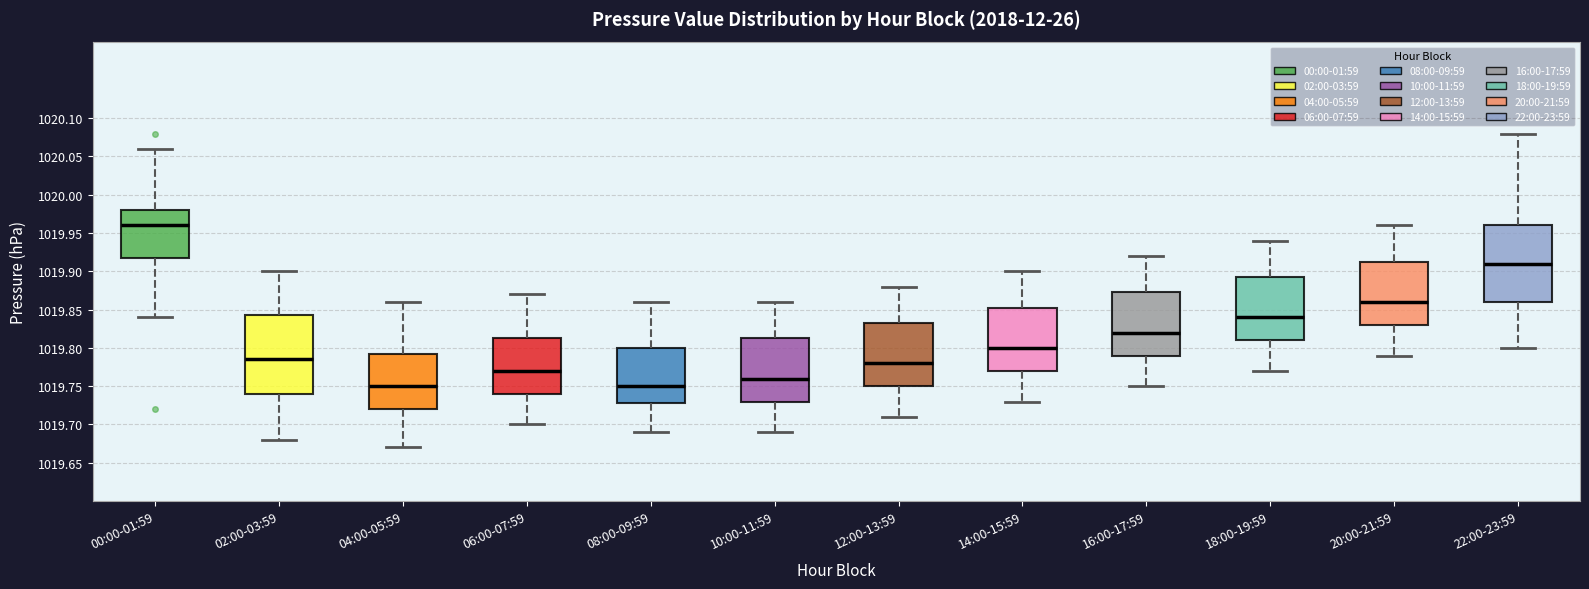

Reading left to right, transcribe this box plot: for each box, give where its median line is, the range the box spans, and where its two whiskers end, as read against the y-axis. The values are not printed on the chart, so give them approximately, as read against the axis.

00:00-01:59: median 1019.960, box 1019.920 to 1019.980, whiskers 1019.840 to 1020.060
02:00-03:59: median 1019.785, box 1019.740 to 1019.845, whiskers 1019.680 to 1019.900
04:00-05:59: median 1019.750, box 1019.720 to 1019.795, whiskers 1019.670 to 1019.860
06:00-07:59: median 1019.770, box 1019.740 to 1019.815, whiskers 1019.700 to 1019.870
08:00-09:59: median 1019.750, box 1019.730 to 1019.800, whiskers 1019.690 to 1019.860
10:00-11:59: median 1019.760, box 1019.730 to 1019.815, whiskers 1019.690 to 1019.860
12:00-13:59: median 1019.780, box 1019.750 to 1019.835, whiskers 1019.710 to 1019.880
14:00-15:59: median 1019.800, box 1019.770 to 1019.855, whiskers 1019.730 to 1019.900
16:00-17:59: median 1019.820, box 1019.790 to 1019.875, whiskers 1019.750 to 1019.920
18:00-19:59: median 1019.840, box 1019.810 to 1019.895, whiskers 1019.770 to 1019.940
20:00-21:59: median 1019.860, box 1019.830 to 1019.915, whiskers 1019.790 to 1019.960
22:00-23:59: median 1019.910, box 1019.860 to 1019.960, whiskers 1019.800 to 1020.080